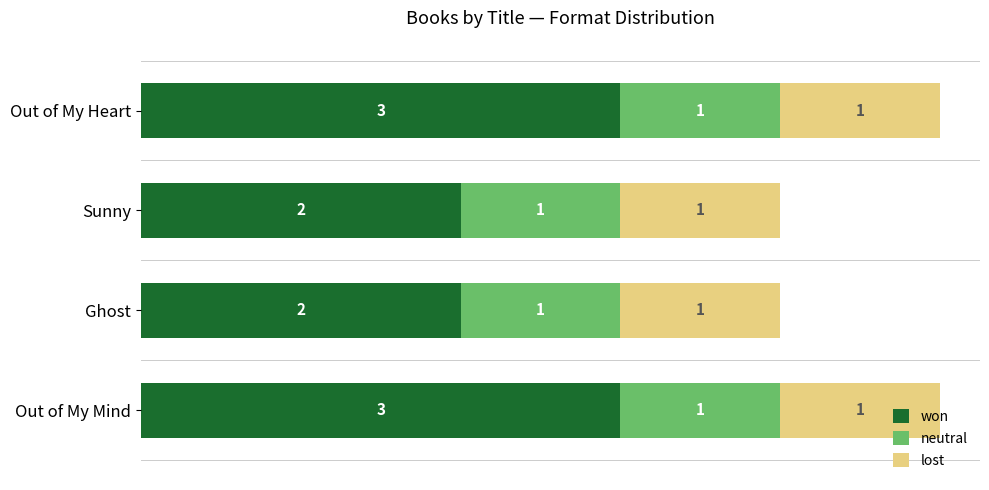

Count the won values in the range 2 to 3.

4